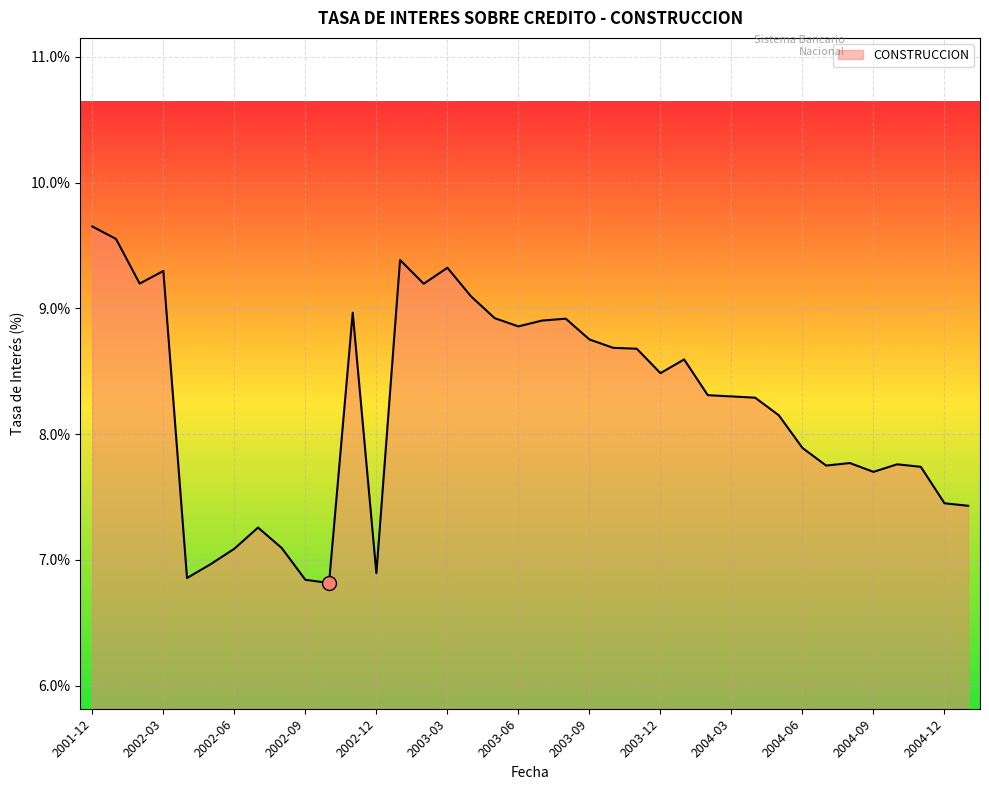

What is the difference between the maximum and minimum values?

2.8